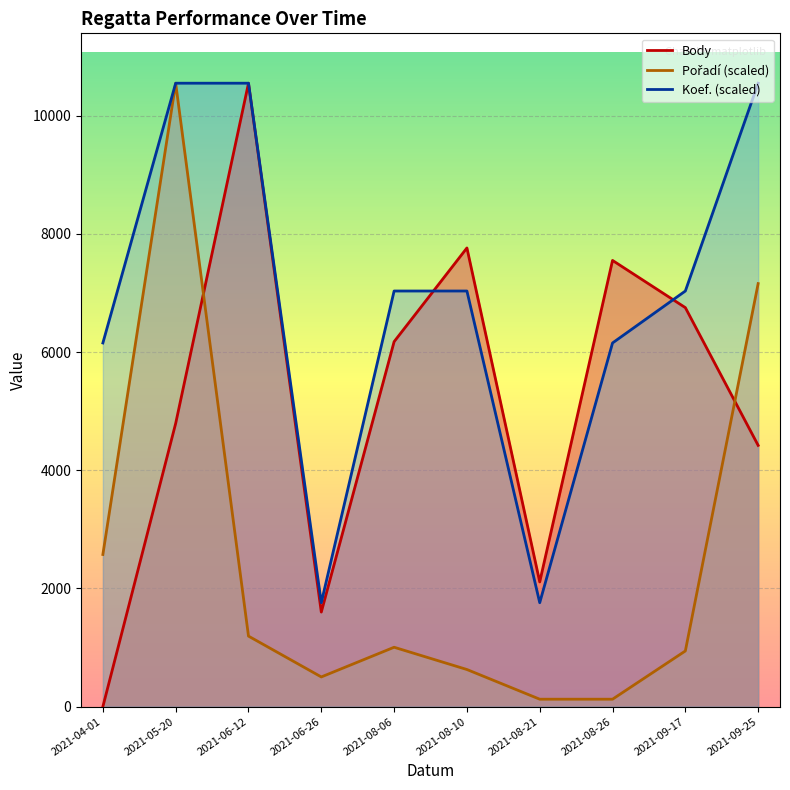

Which series ends up on top after the final intersection of Body and Pořadí?

Pořadí